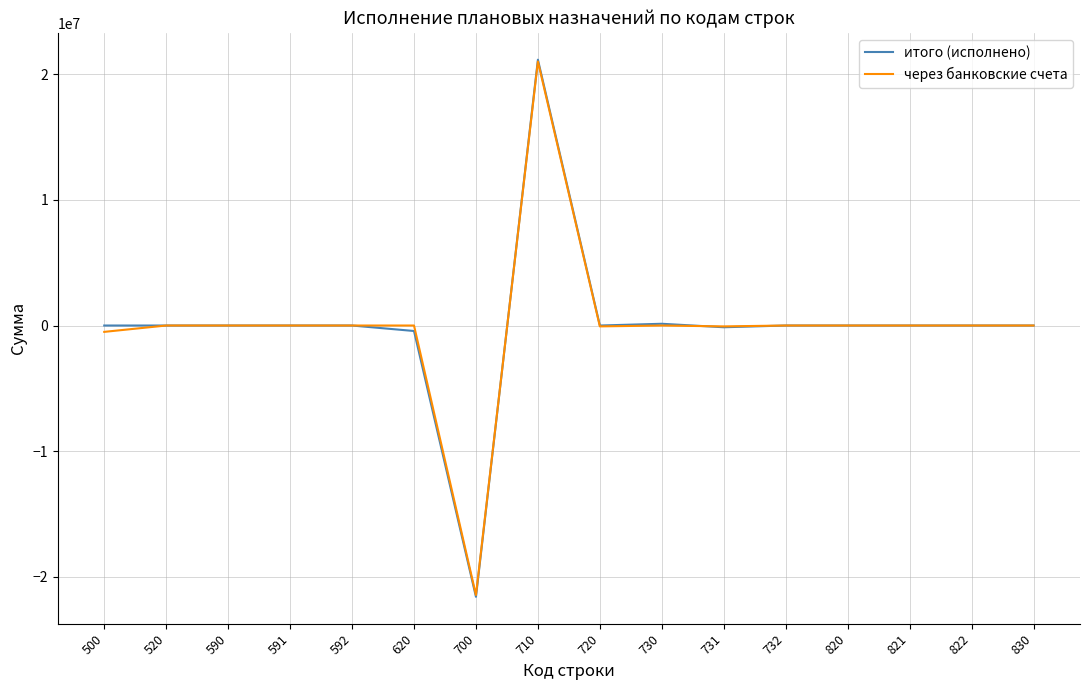

The итого (исполнено) series shows -15012942.5 at 591. True or false?

False